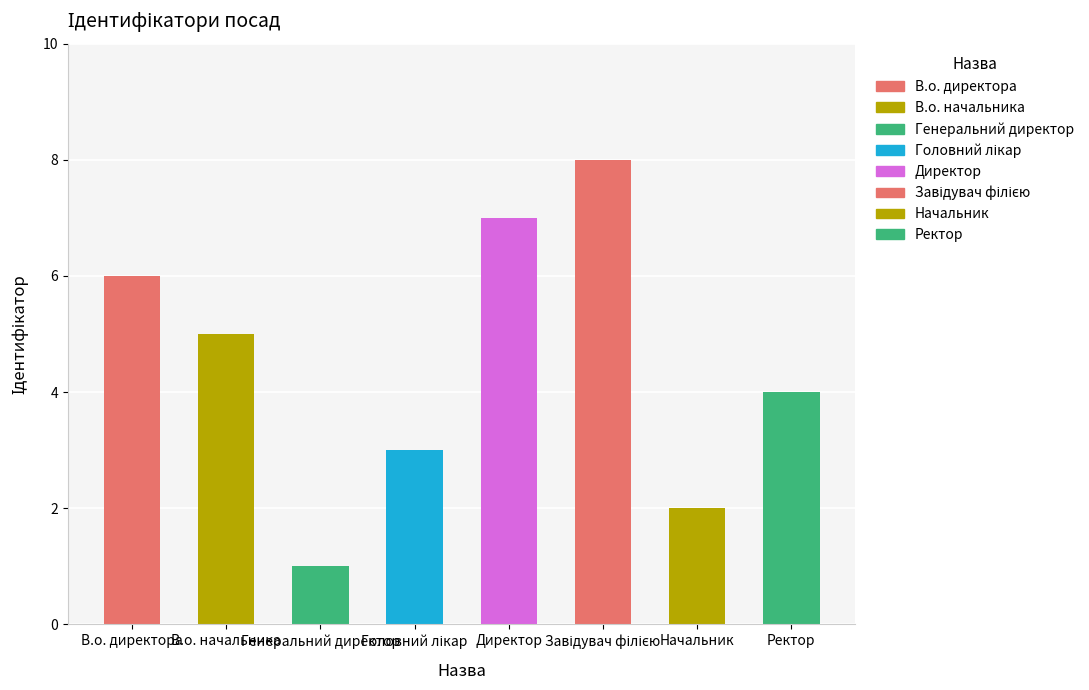

List the labels in order of value, largest first.

Завідувач філією, Директор, В.о. директора, В.о. начальника, Ректор, Головний лікар, Начальник, Генеральний директор